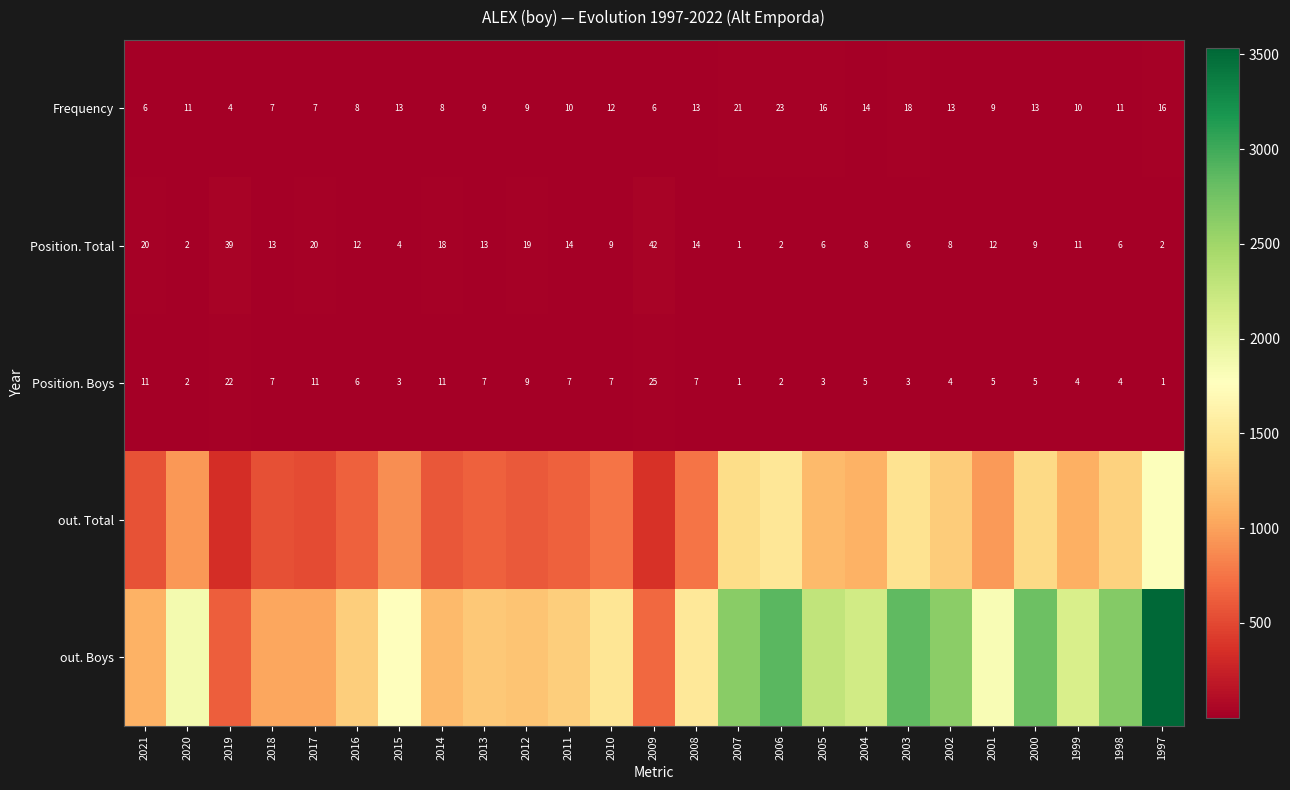

At which label does Frequency reach its minimum?

2019